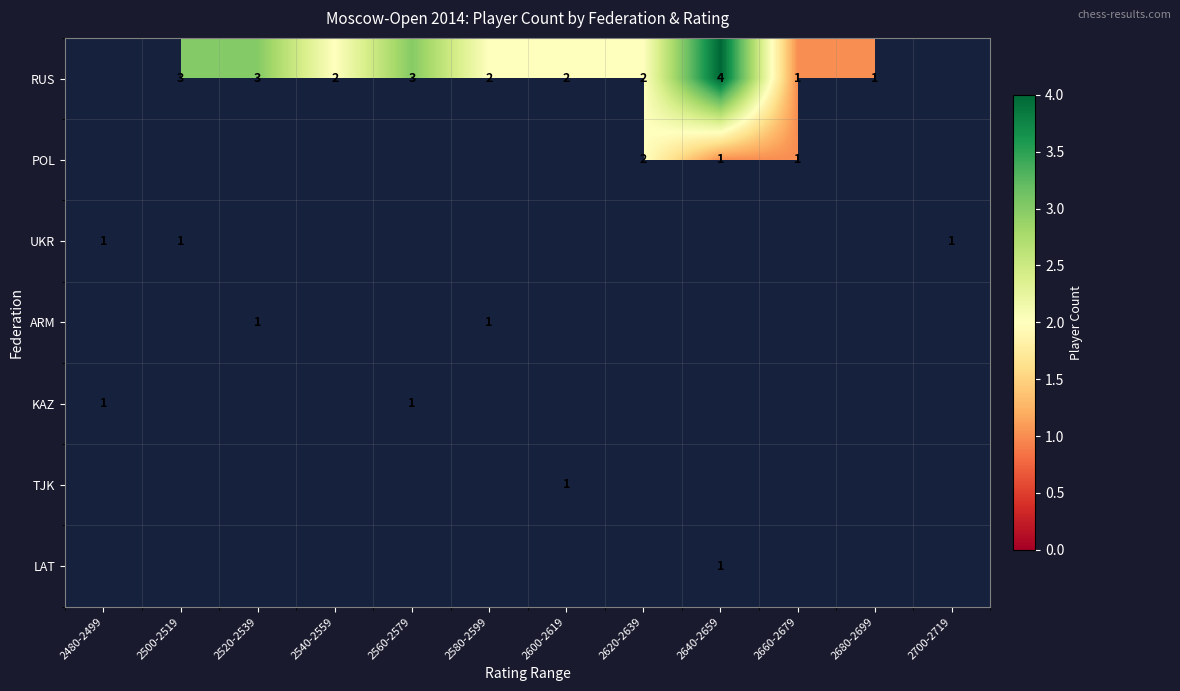

What is the difference between the highest and lowest values at 2620-2639?

2